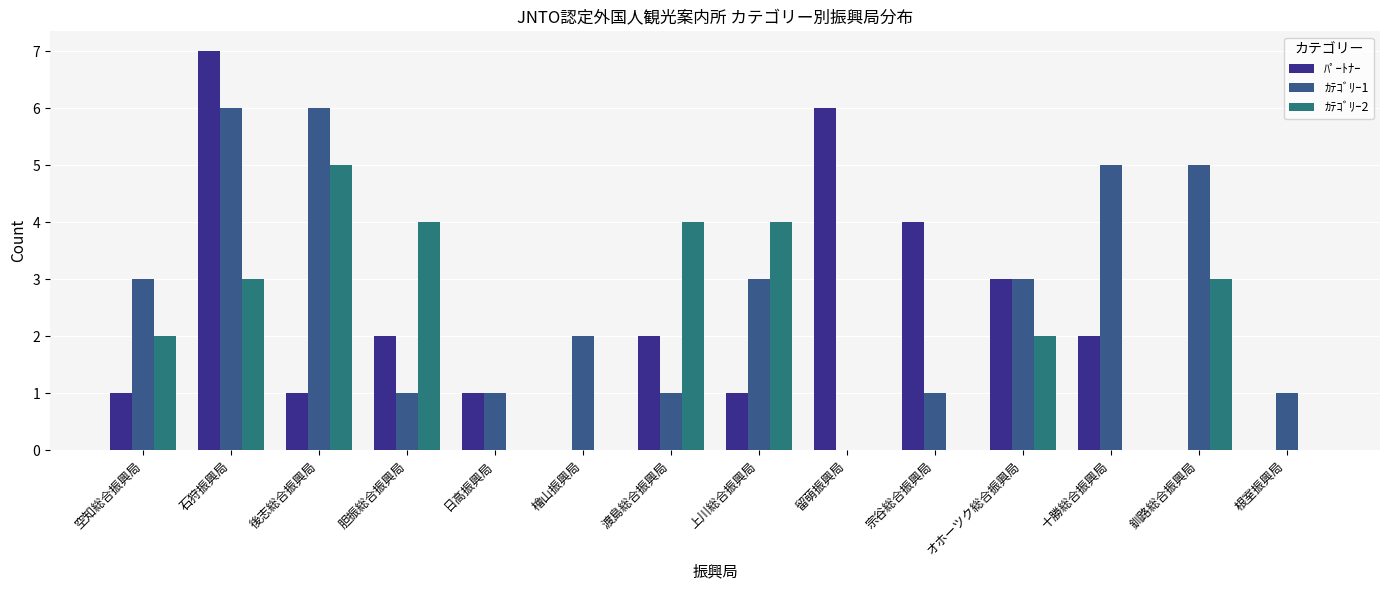

How many series are shown in this chart?

3